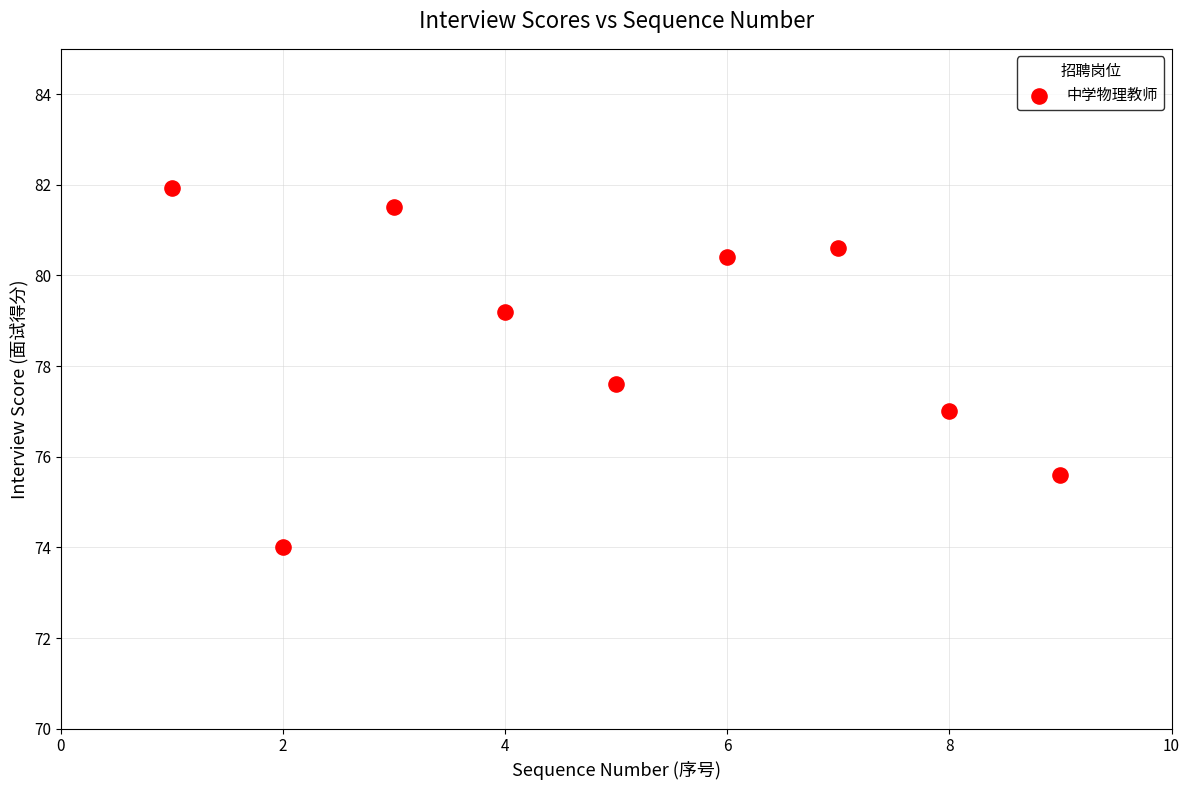

What is the average X value?

5.0